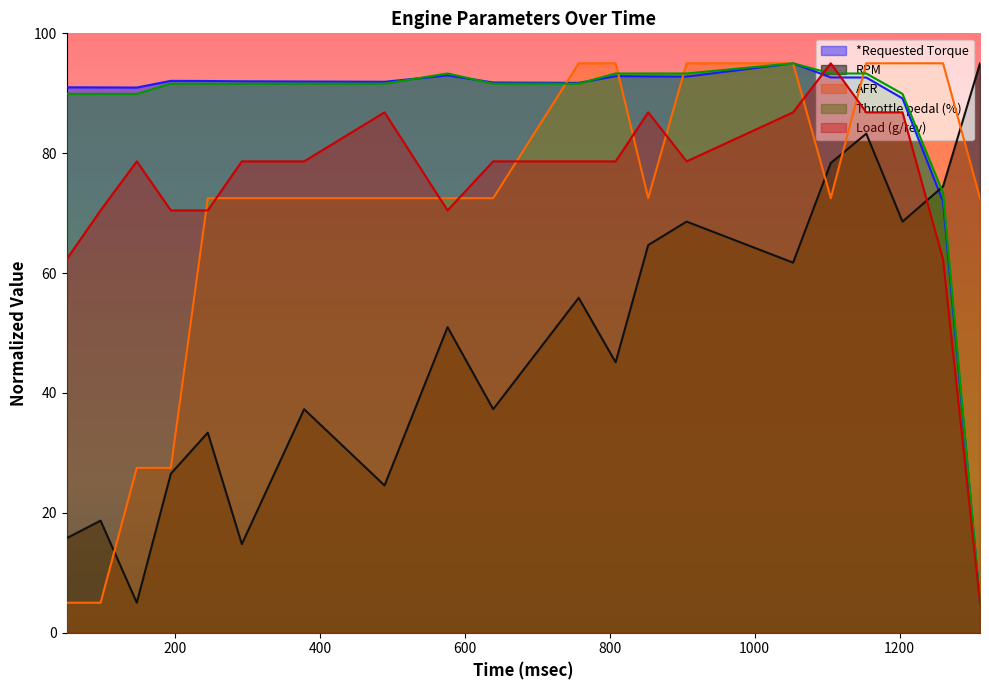

What is the greatest value displayed?

95.0